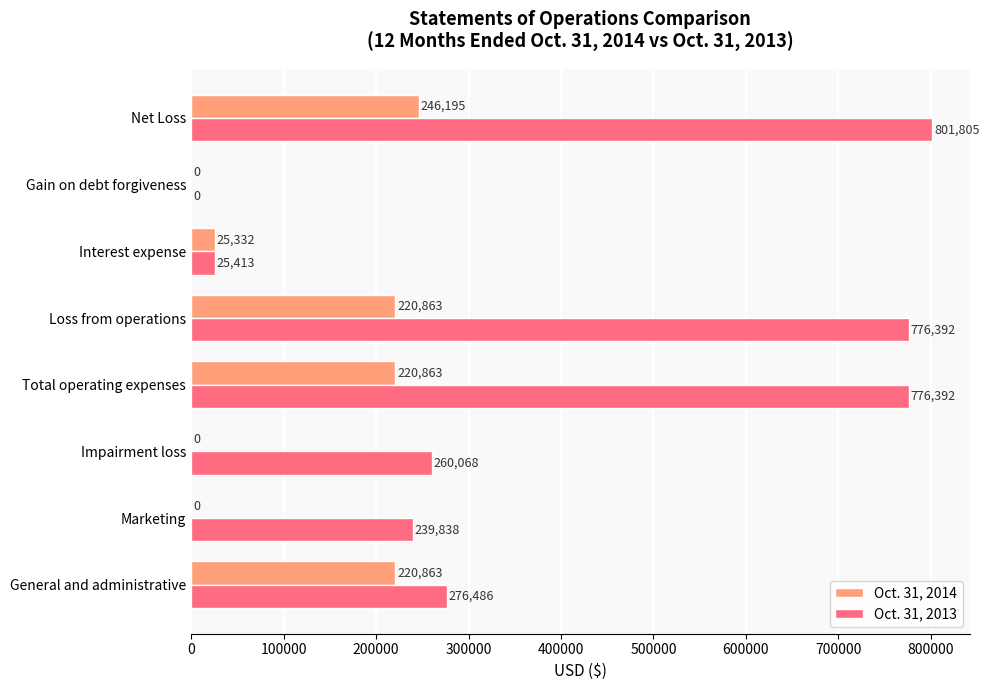

Is it true that Oct. 31, 2014 equals 71348 at Net Loss?

False